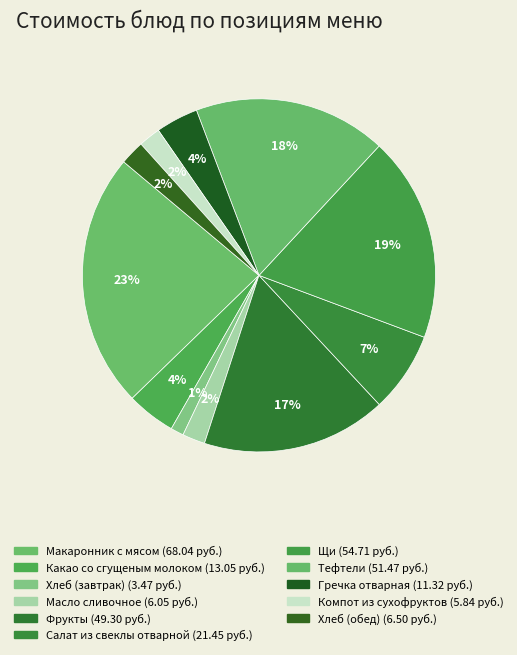

Which has a higher value, Хлеб (завтрак) or Тефтели?

Тефтели